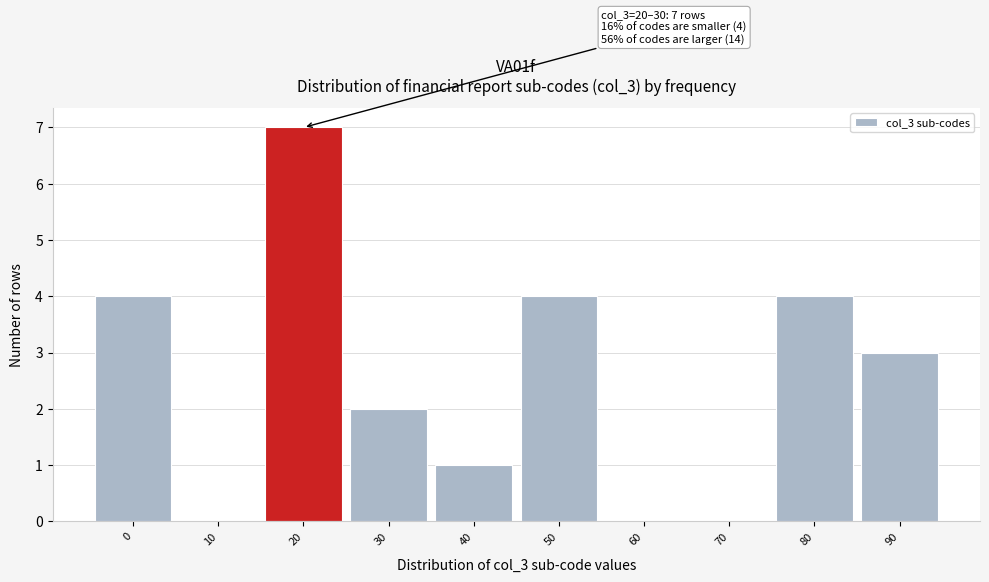

Reading left to right, transcribe all the data shown in this chart.

0=4	10=0	20=7	30=2	40=1	50=4	60=0	70=0	80=4	90=3